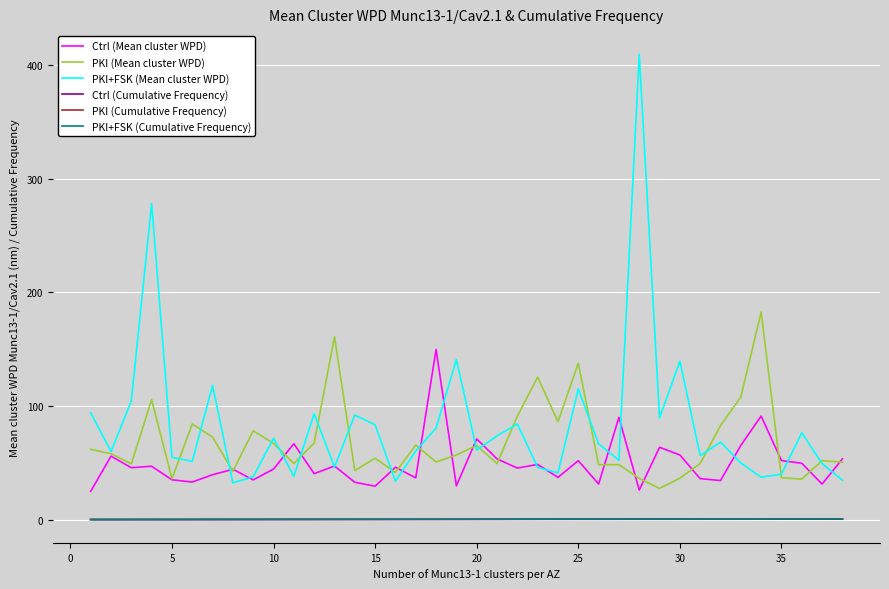

True or false: Ctrl (Mean cluster WPD) and PKI (Cumulative Frequency) cross at least once.

False